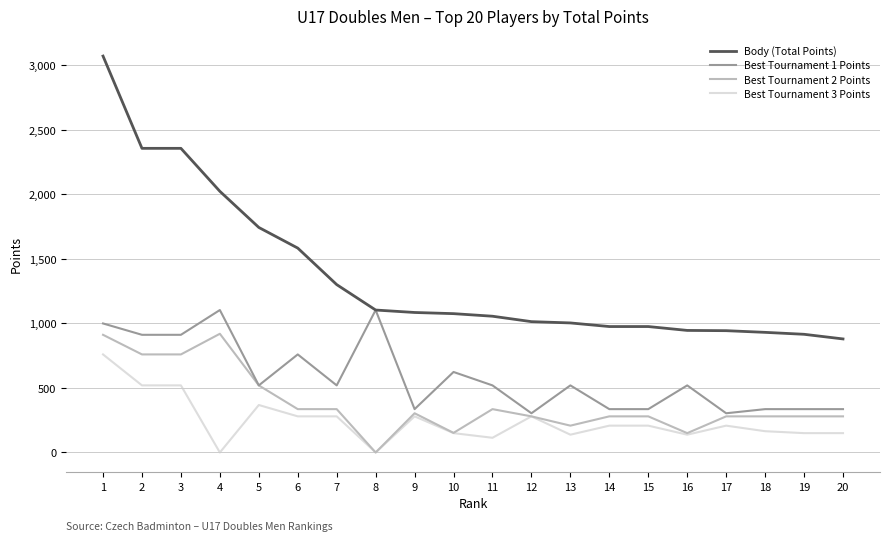

Does the chart have visible grid lines?

Yes